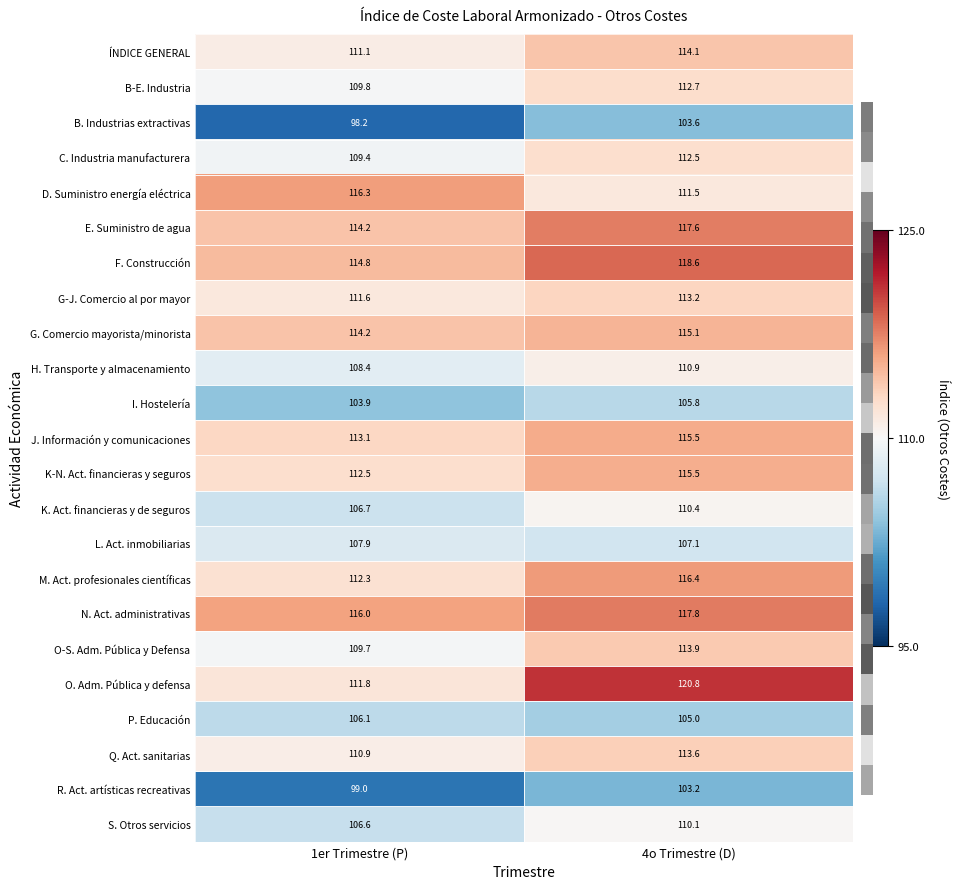

Which category has the highest value across all series?

4o Trimestre (D)